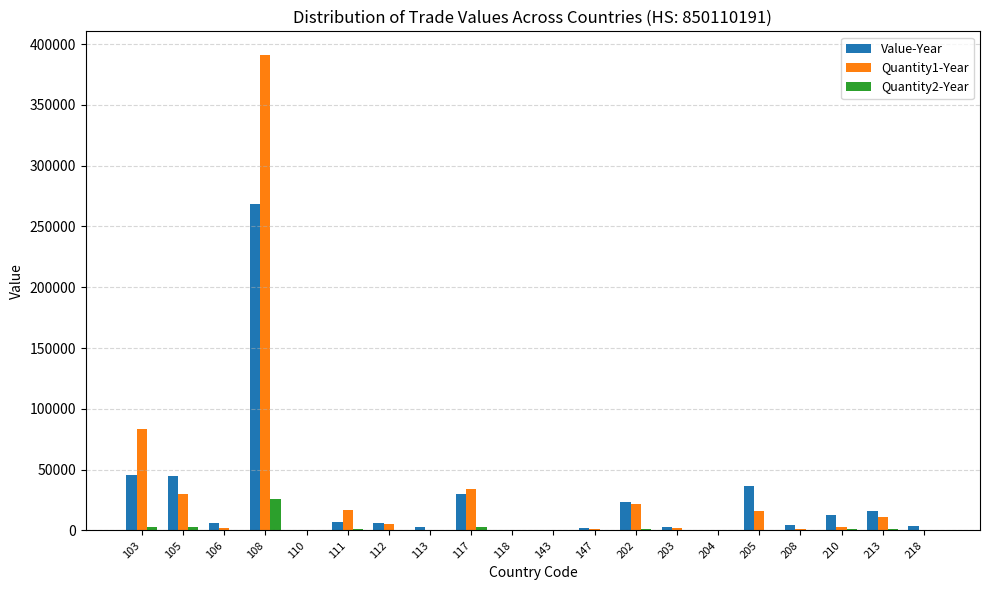

What is the average value of the Quantity1-Year series?

31025